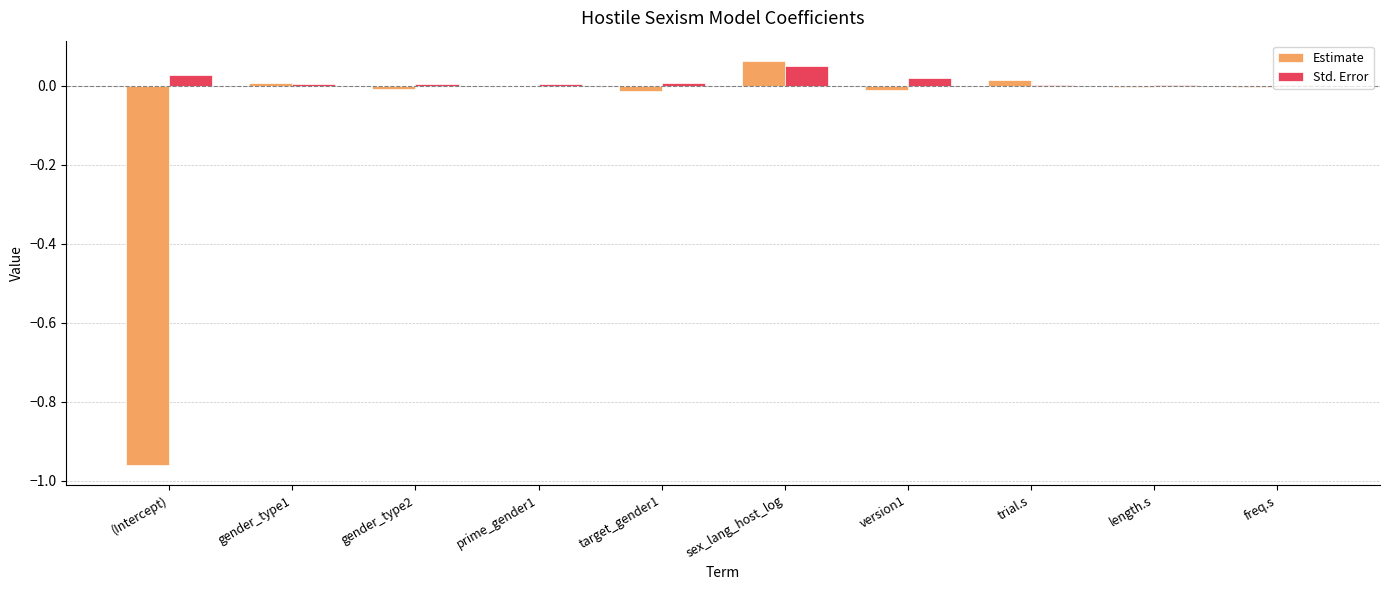

The Std. Error series shows 0.0 at freq.s. True or false?

True